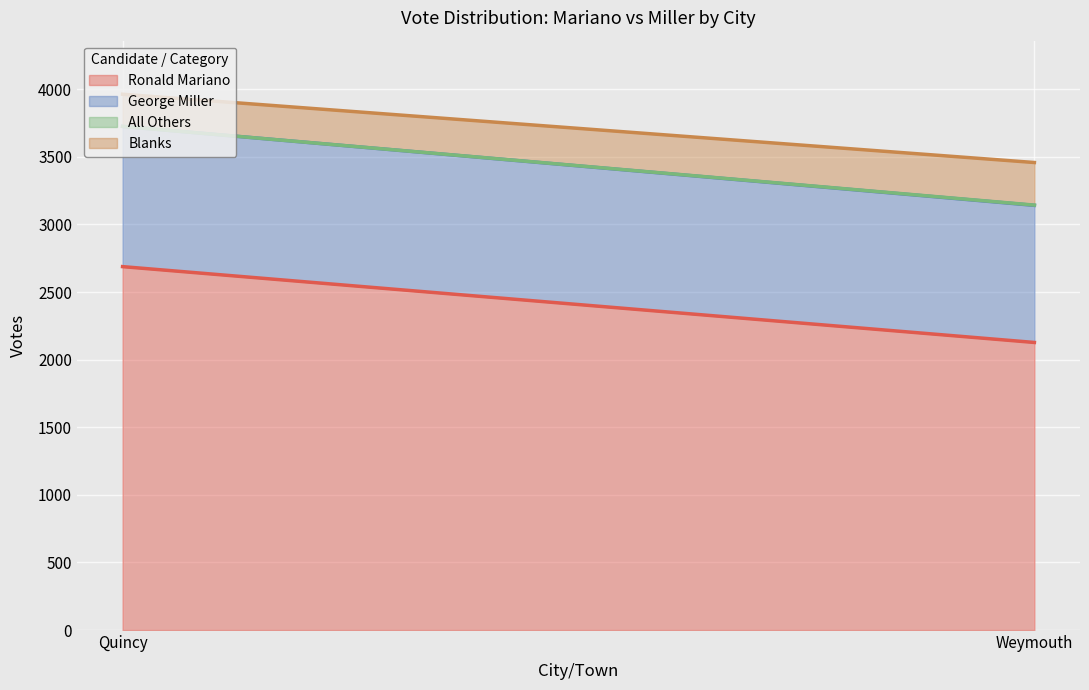

Which series has the widest spread of values?

Ronald Mariano